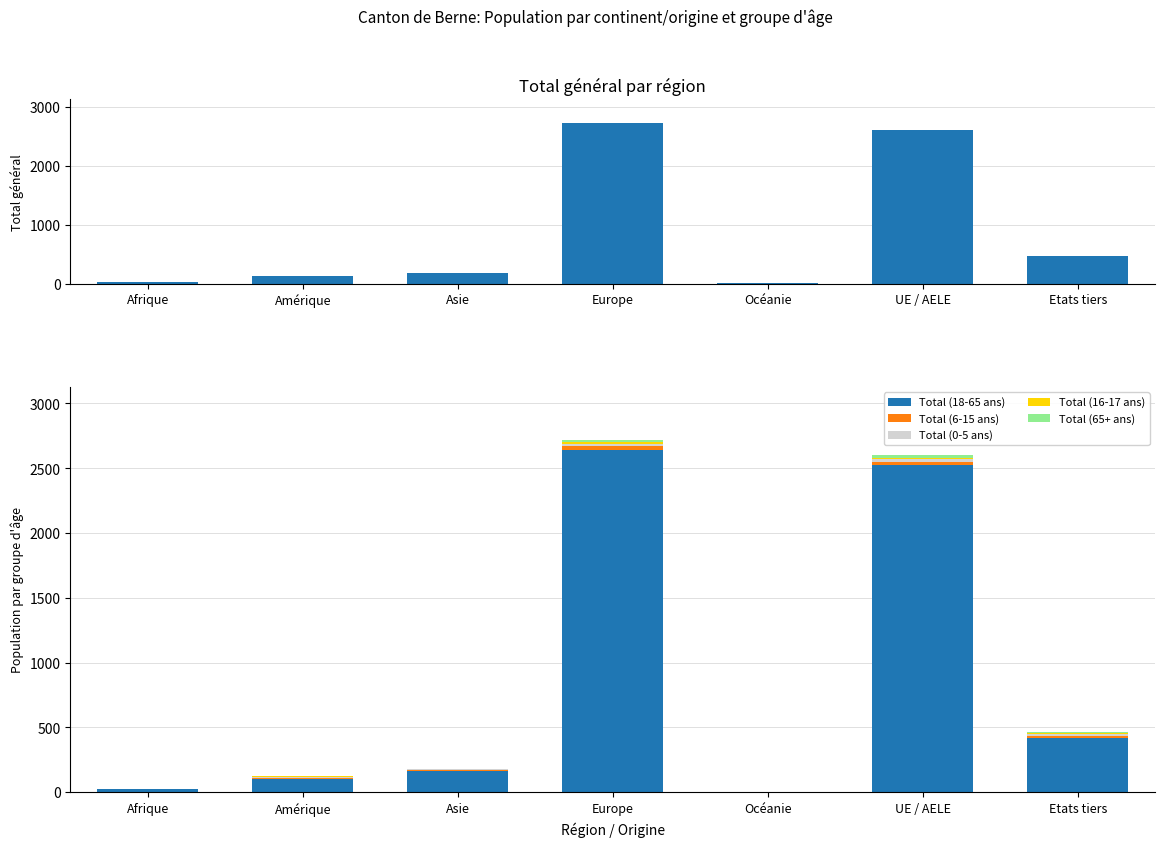

Reading left to right, what are all the values shown in this chart?

Total général: Afrique=27	Amérique=126	Asie=183	Europe=2721	Océanie=5	UE / AELE=2601	Etats tiers=462
Total (18-65 ans): Afrique=27	Amérique=105	Asie=167	Europe=2638	Océanie=4	UE / AELE=2523	Etats tiers=419
Total (6-15 ans): Afrique=0	Amérique=8	Asie=6	Europe=31	Océanie=0	UE / AELE=29	Etats tiers=16
Total (0-5 ans): Afrique=0	Amérique=2	Asie=7	Europe=19	Océanie=1	UE / AELE=17	Etats tiers=12
Total (16-17 ans): Afrique=0	Amérique=8	Asie=3	Europe=14	Océanie=0	UE / AELE=14	Etats tiers=11
Total (65+ ans): Afrique=0	Amérique=3	Asie=0	Europe=19	Océanie=0	UE / AELE=18	Etats tiers=4